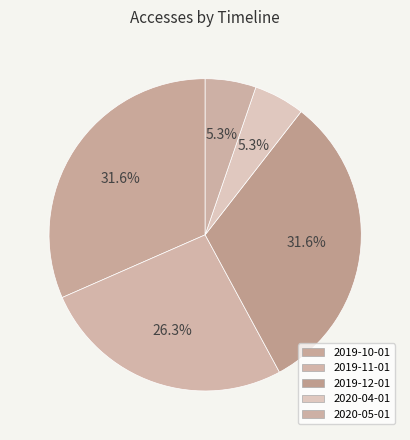

Is there any slice that represents more than half of the pie?

No